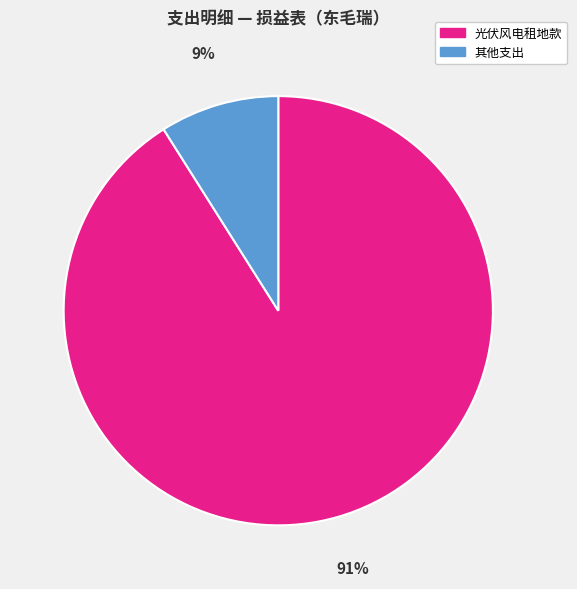

Does any single category account for the majority?

Yes